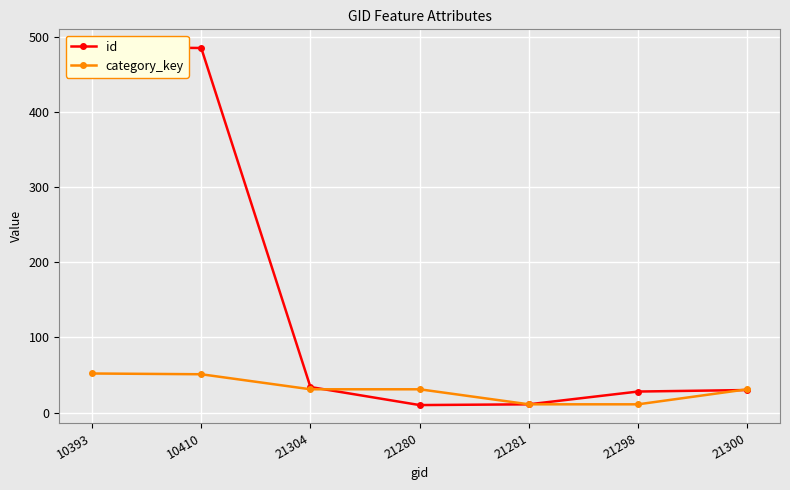

Which series ends up on top after the final intersection of category_key and id?

category_key